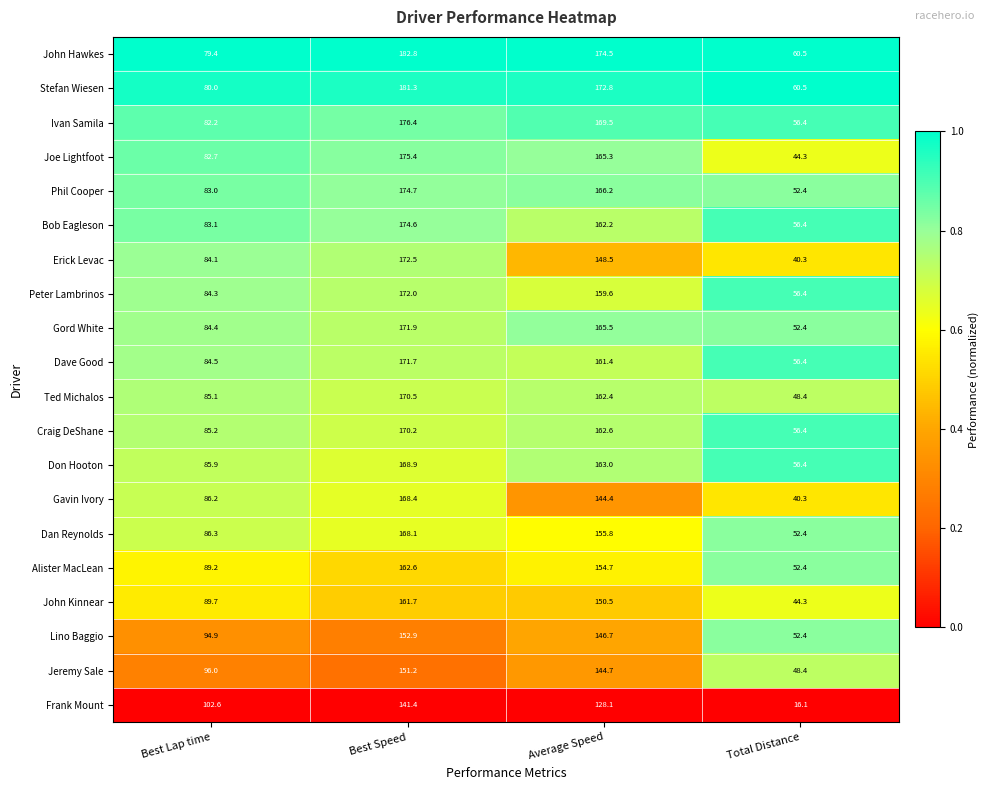

Which category has the lowest value across all series?

Total Distance